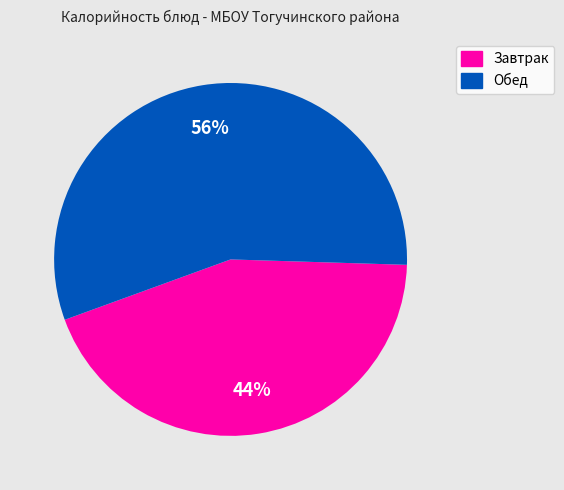

To the nearest percent, what is the average slice percentage?

50%